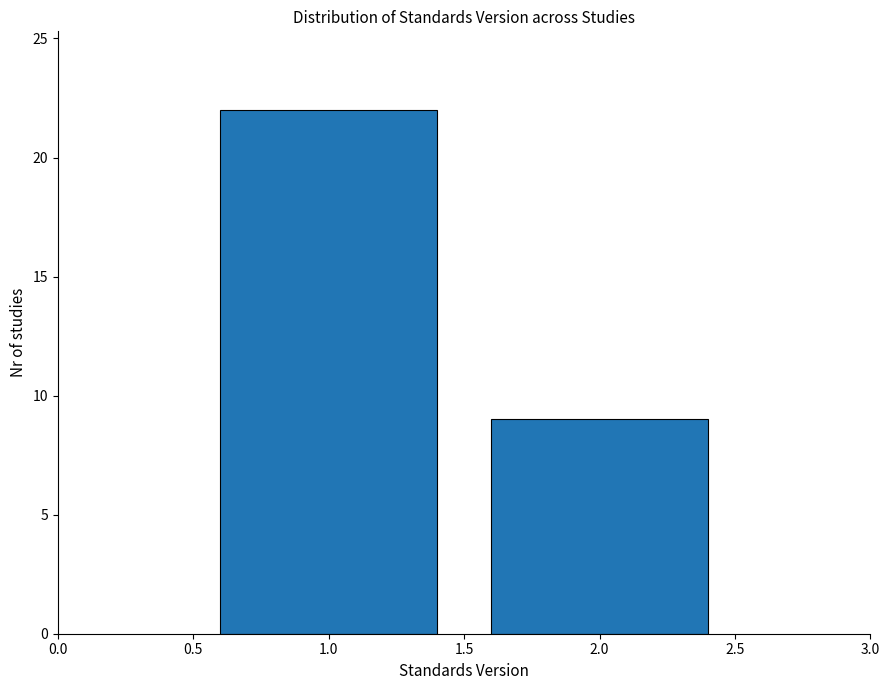

Reading left to right, list every bar in this chart as the range it spans on the x-axis followed by its height. The values are not printed on the chart, so give them approximately, as read against the axis.

0.5 to 1.5: 22
1.5 to 2.5: 9